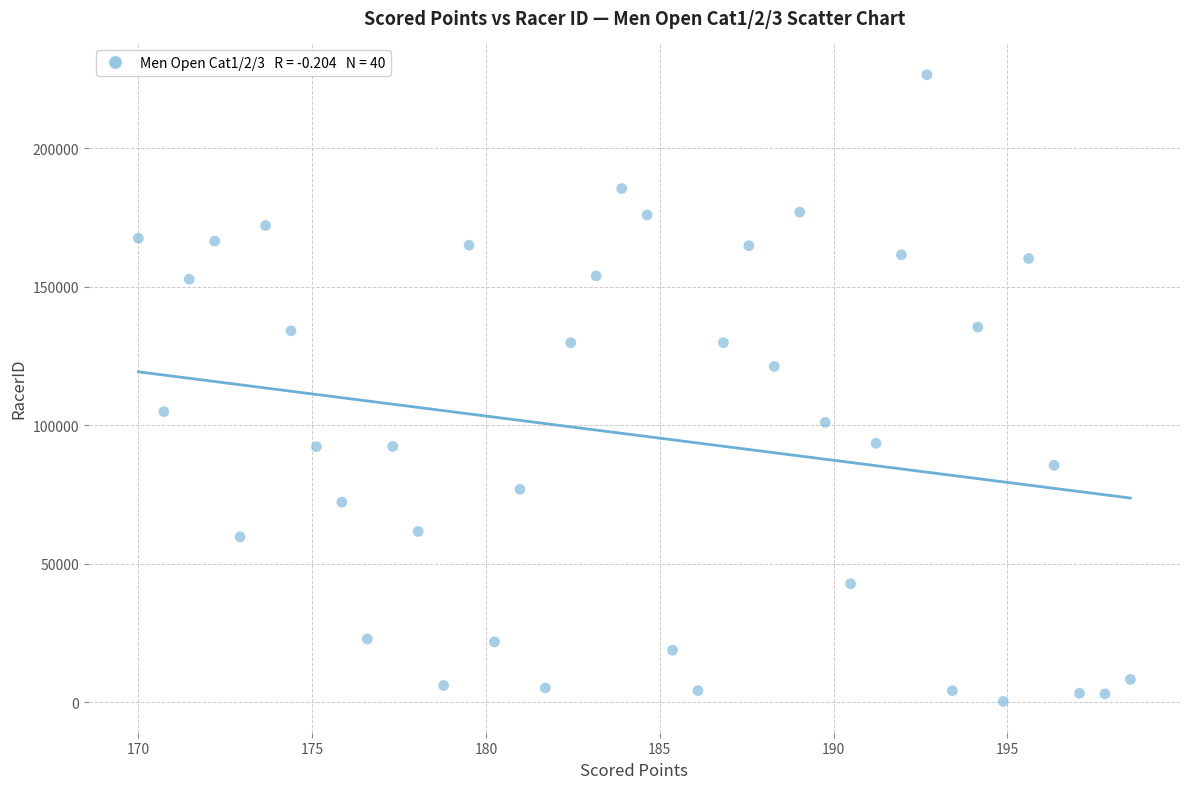

What is the range of Y values (max minus min)?

226134